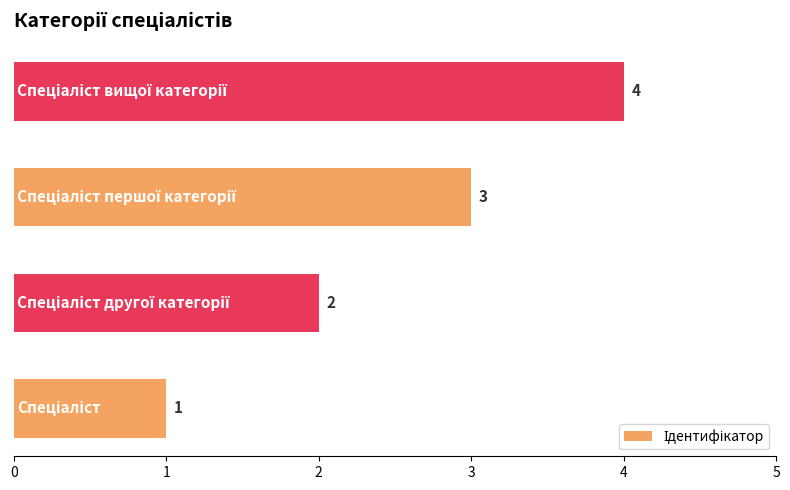

What is the sum of all values?

10